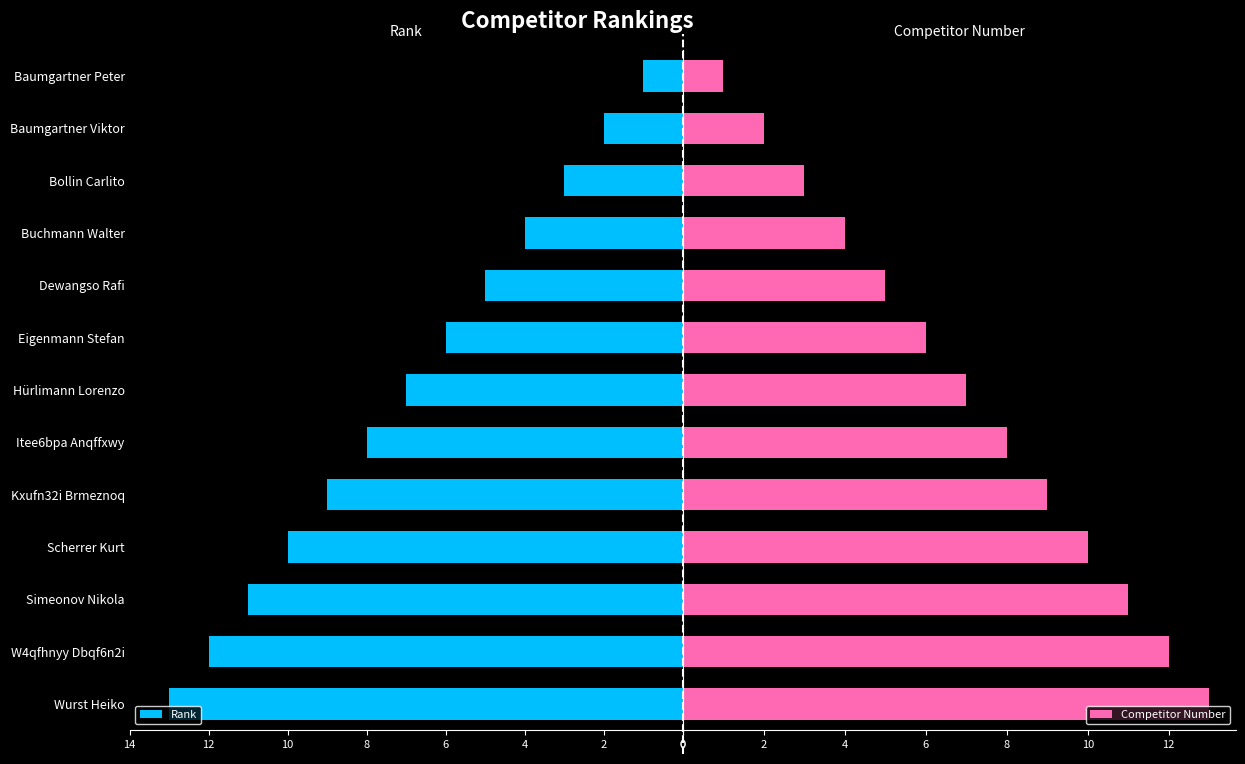

What is the smallest value displayed?

1